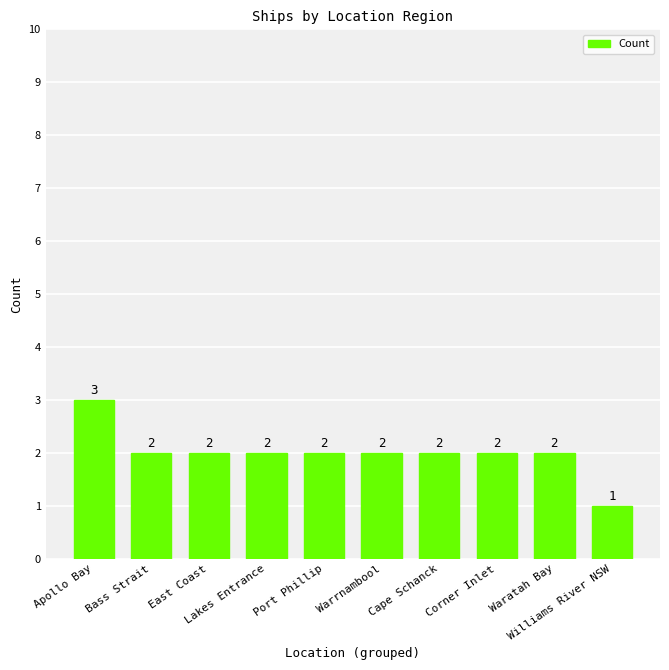

At which category does the chart reach its peak across all series?

Apollo Bay